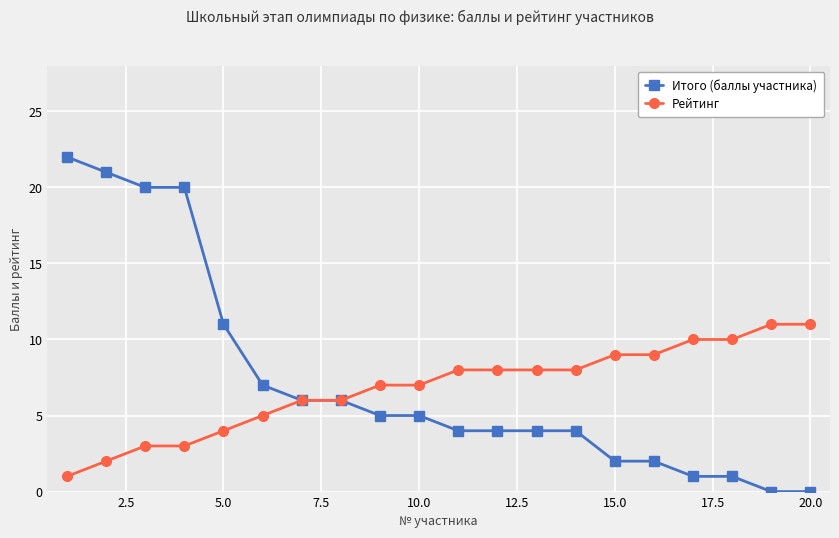

How many lines are shown in the chart?

2